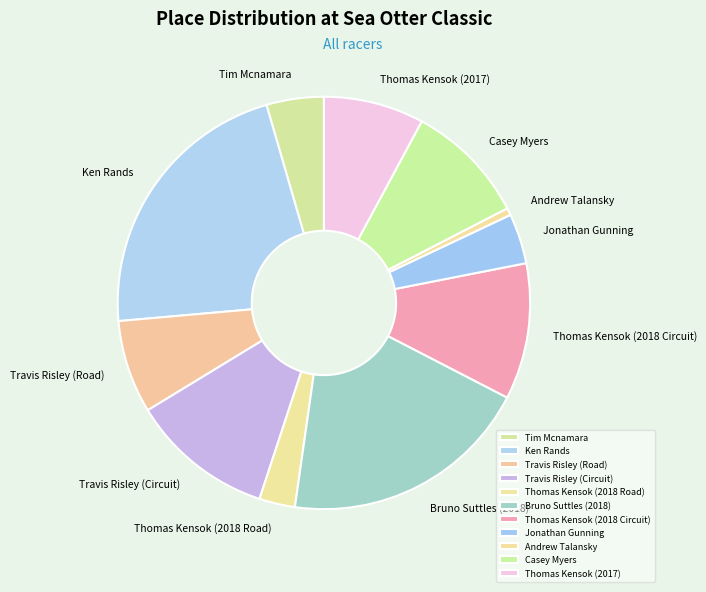

Rank the categories by value from highest to lowest.

Ken Rands, Bruno Suttles (2018), Travis Risley (Circuit), Thomas Kensok (2018 Circuit), Casey Myers, Thomas Kensok (2017), Travis Risley (Road), Tim Mcnamara, Jonathan Gunning, Thomas Kensok (2018 Road), Andrew Talansky